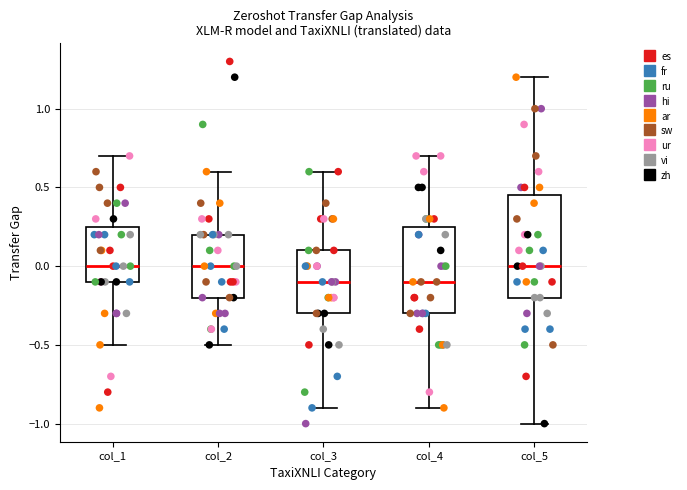

Where is the lower edge of the box for col_4 on the y-axis? The values are not printed on the chart, so give them approximately, as read against the axis.

-0.30